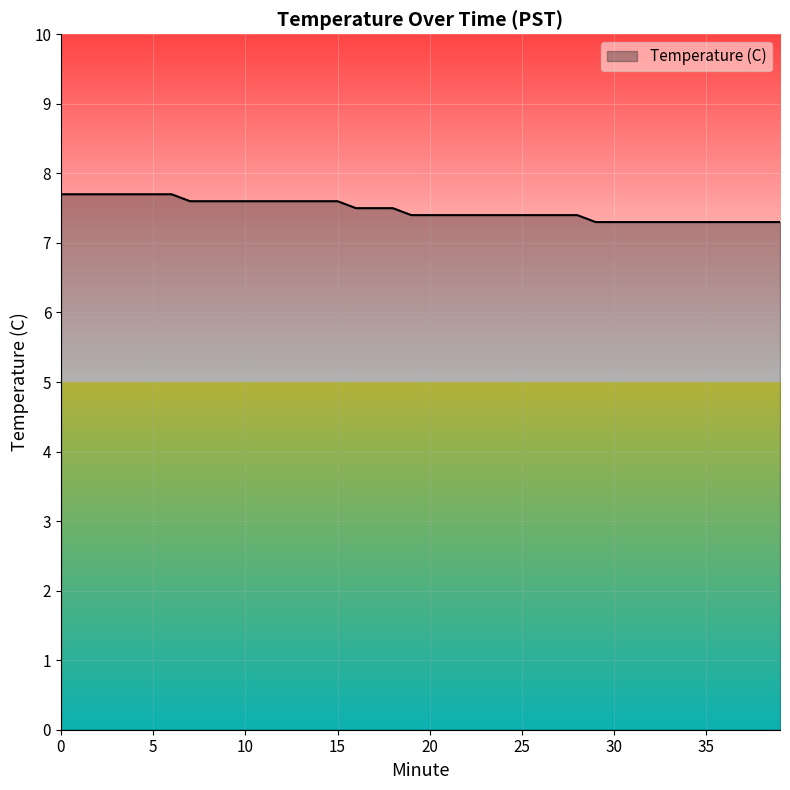

What is the difference between the maximum and minimum values?

0.4